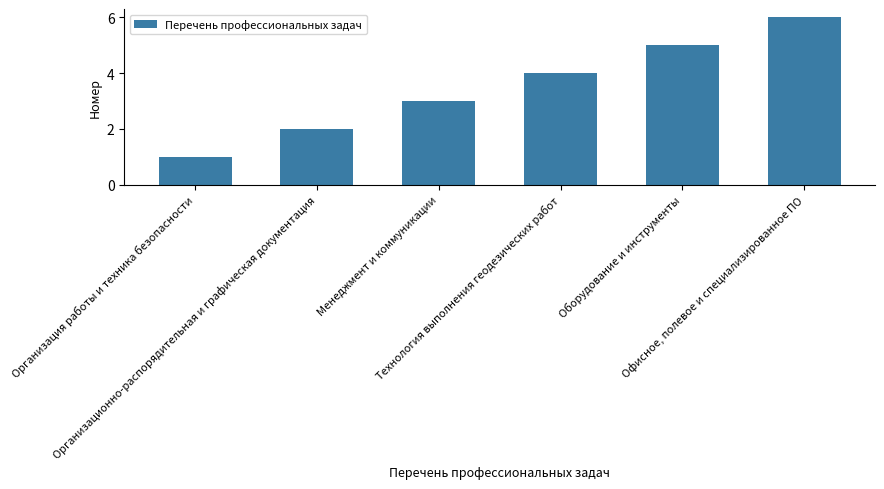

What is the change in value from Менеджмент и коммуникации to Оборудование и инструменты?

+2